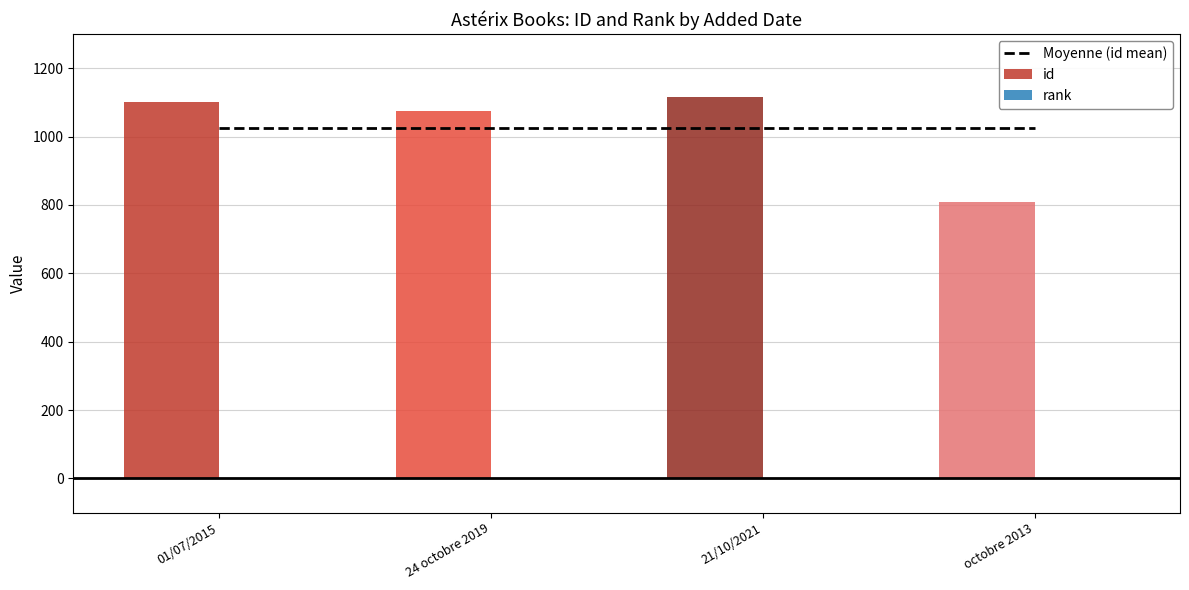

Reading left to right, extract all data points from this chart.

id: 1102	1076	1116	809
rank: 1	1	1	1